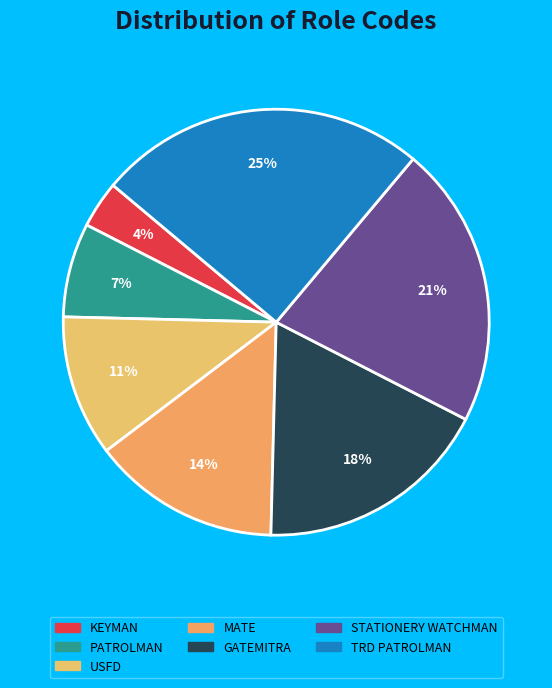

How many segments does this pie chart have?

7